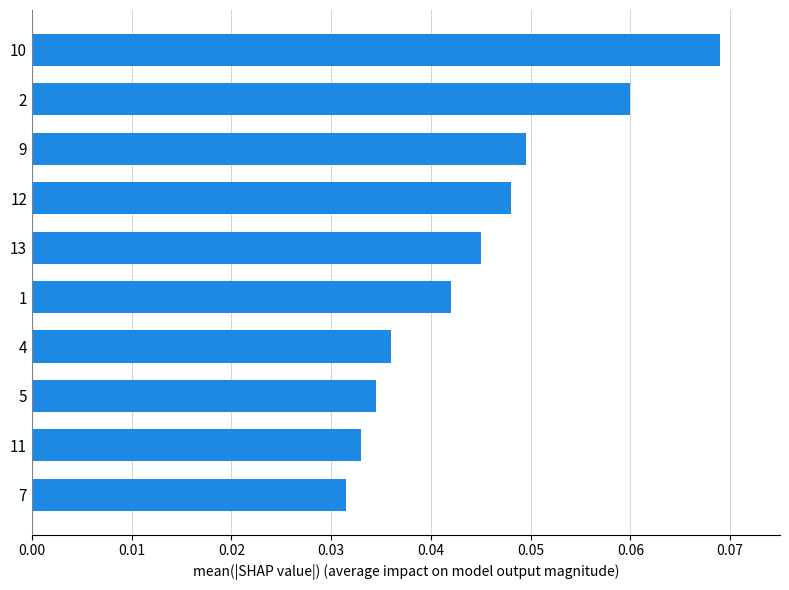

Rank the categories by value from lowest to highest.

7, 11, 5, 4, 1, 13, 12, 9, 2, 10